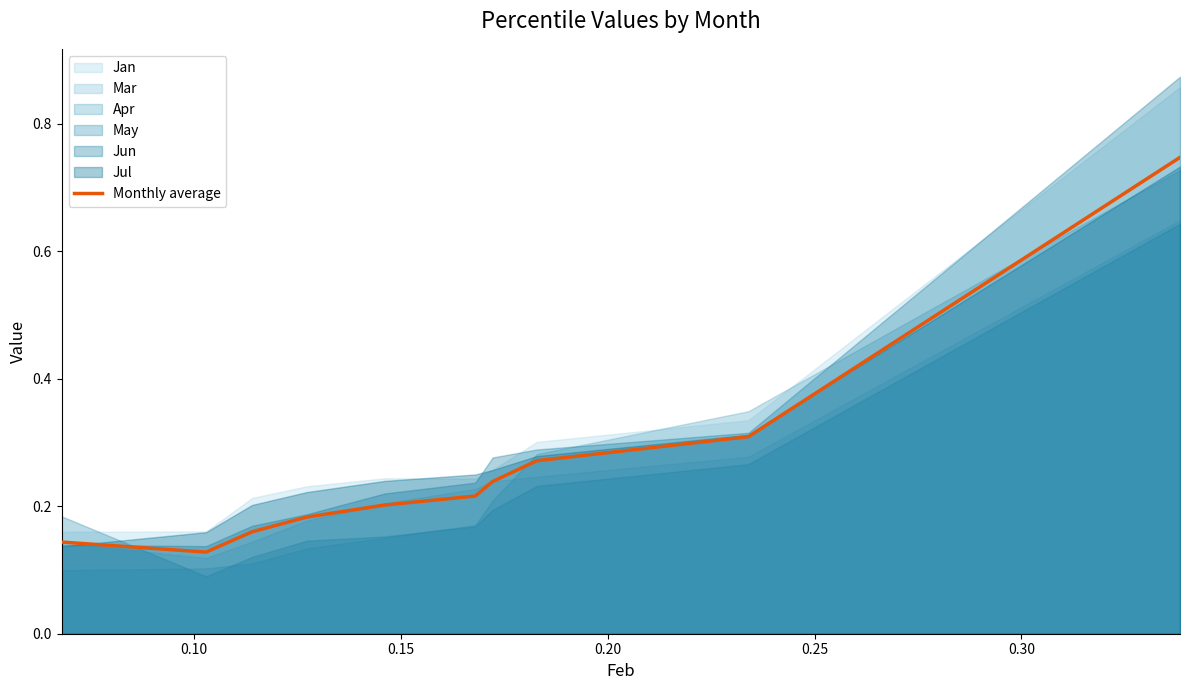

Where is the data nearest to the value 0?

0.10